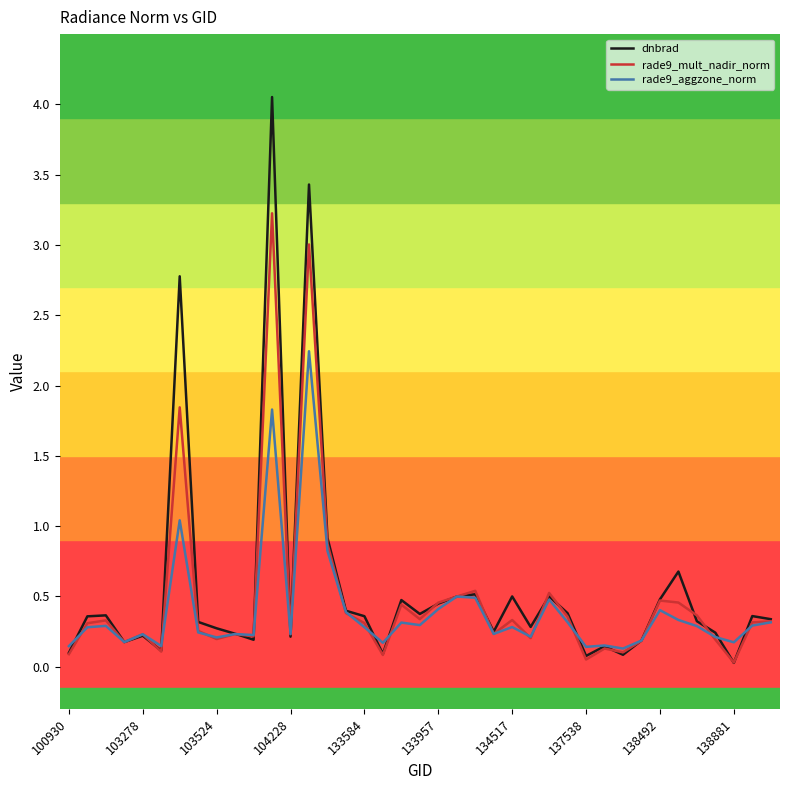

Which series has the widest spread of values?

dnbrad